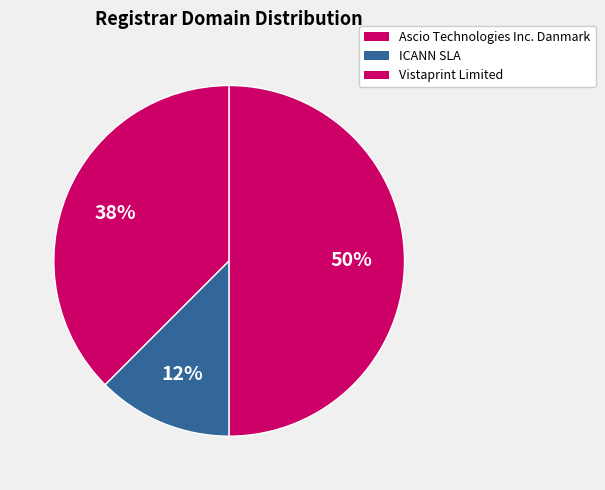

How many slices are in this pie chart?

3